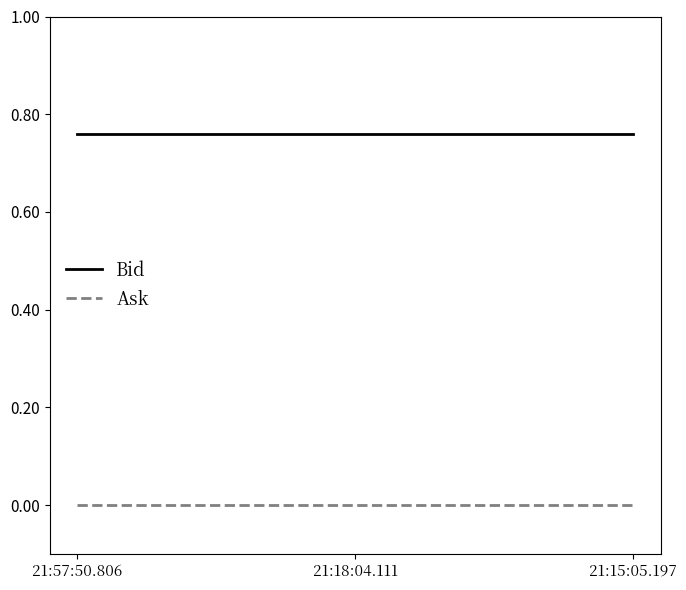

Rank the series at 21:57:50.806 from highest to lowest value.

Bid, Ask